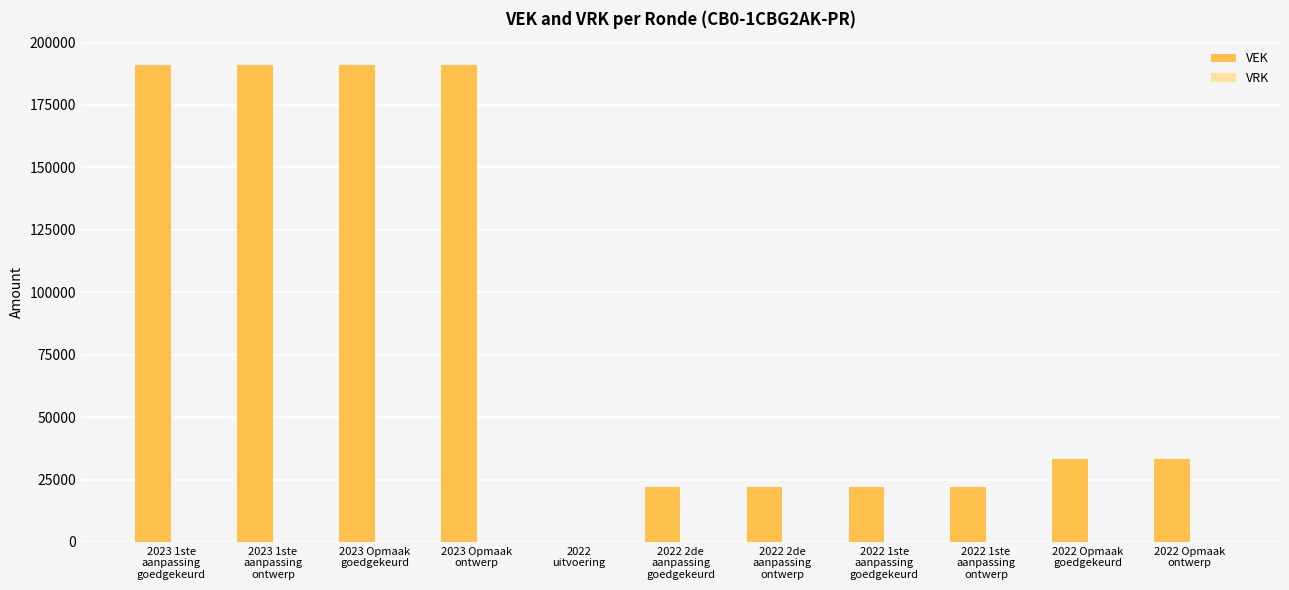

What is the sum of all values?

918666